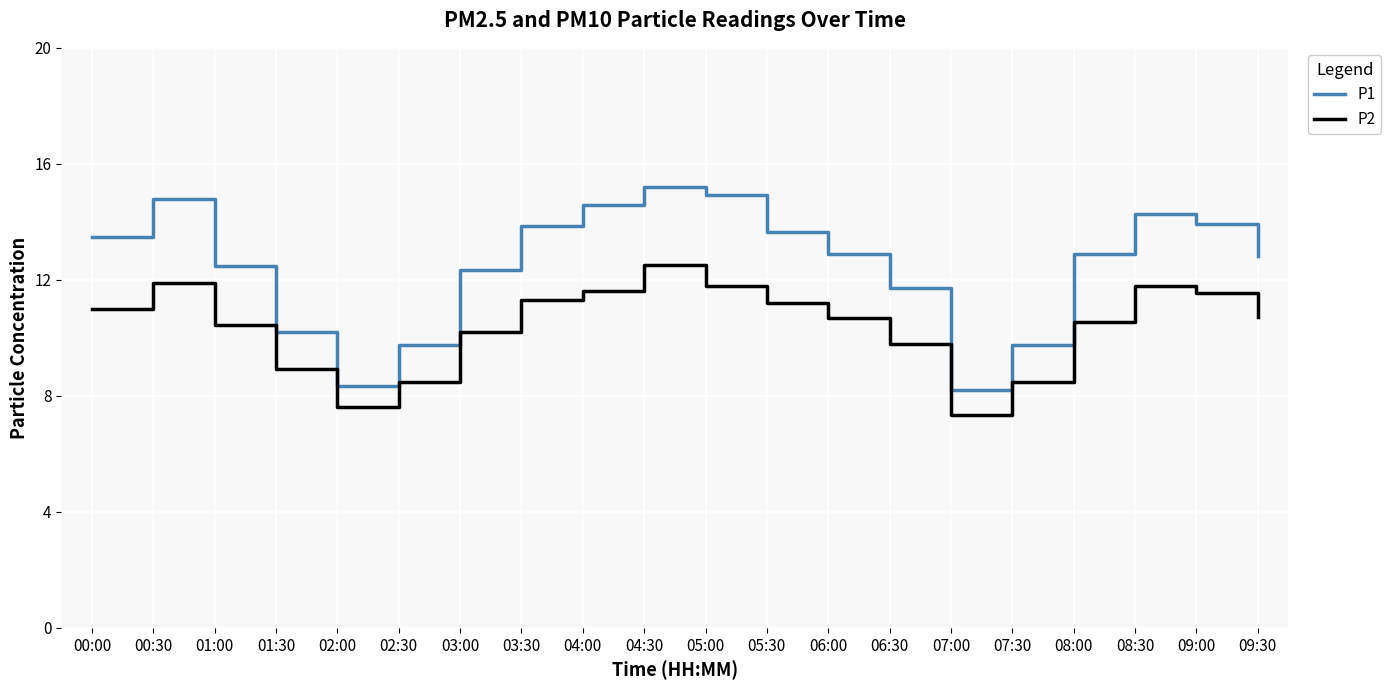

Which category has the highest value in the P2 series?

04:30